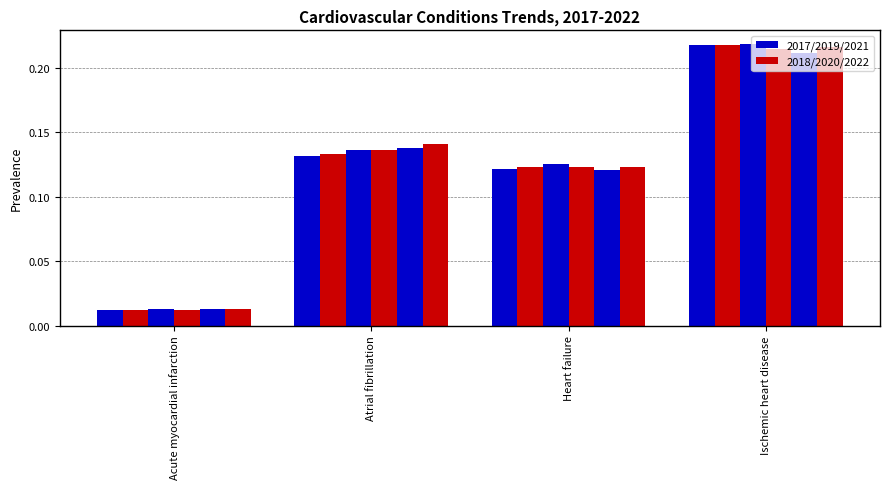

Between Acute myocardial infarction and Heart failure, which is larger?

Heart failure